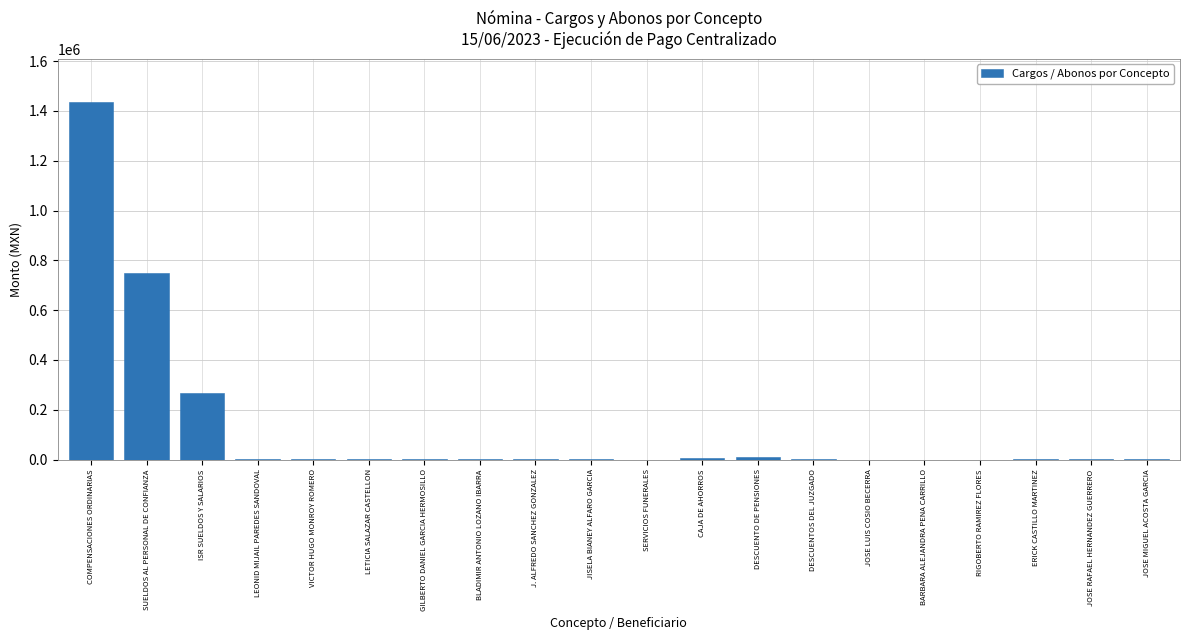

Where is the data nearest to the value 718308?

SUELDOS AL PERSONAL DE CONFIANZA